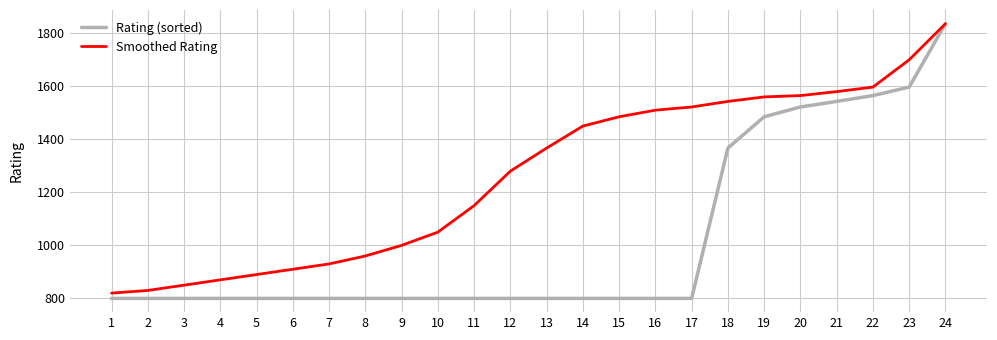

Is the value of Smoothed Rating at 8 greater than the value of Rating (sorted) at 14?

Yes